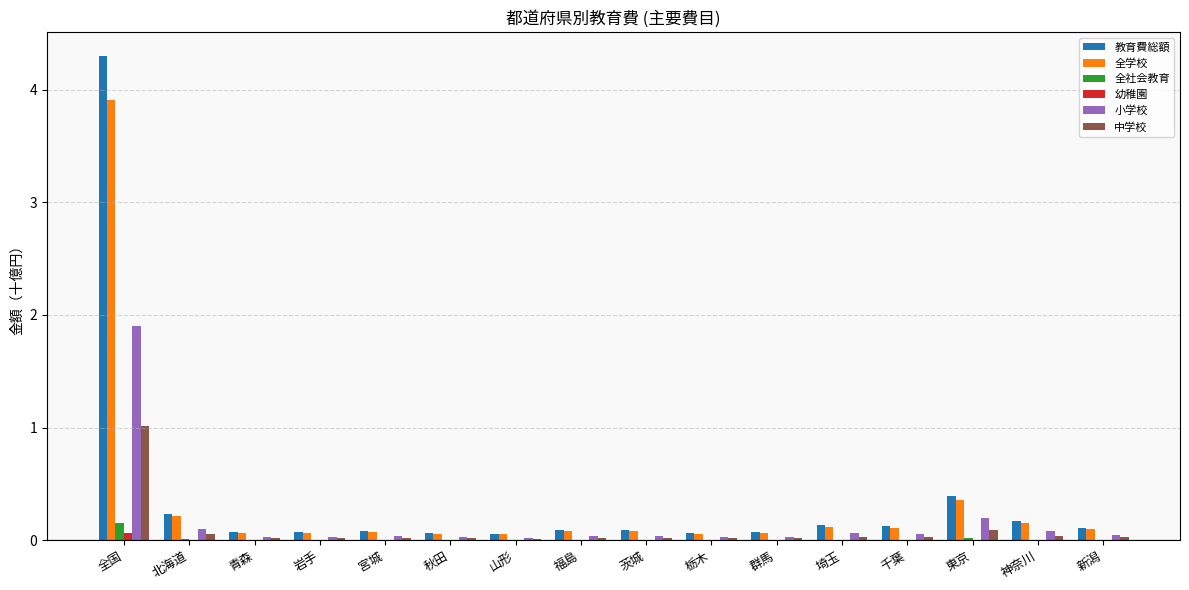

What is the maximum value shown in the chart?

4.3